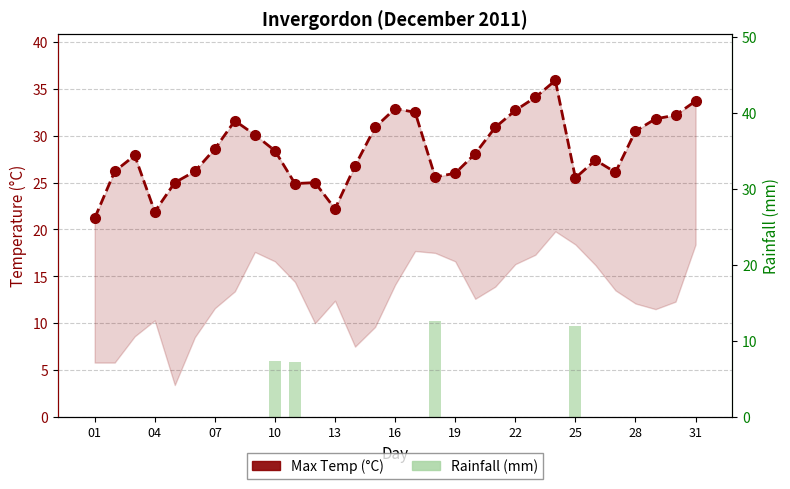

What is the value of the Max Temp (°C) bar at the 15th from the left?

30.9